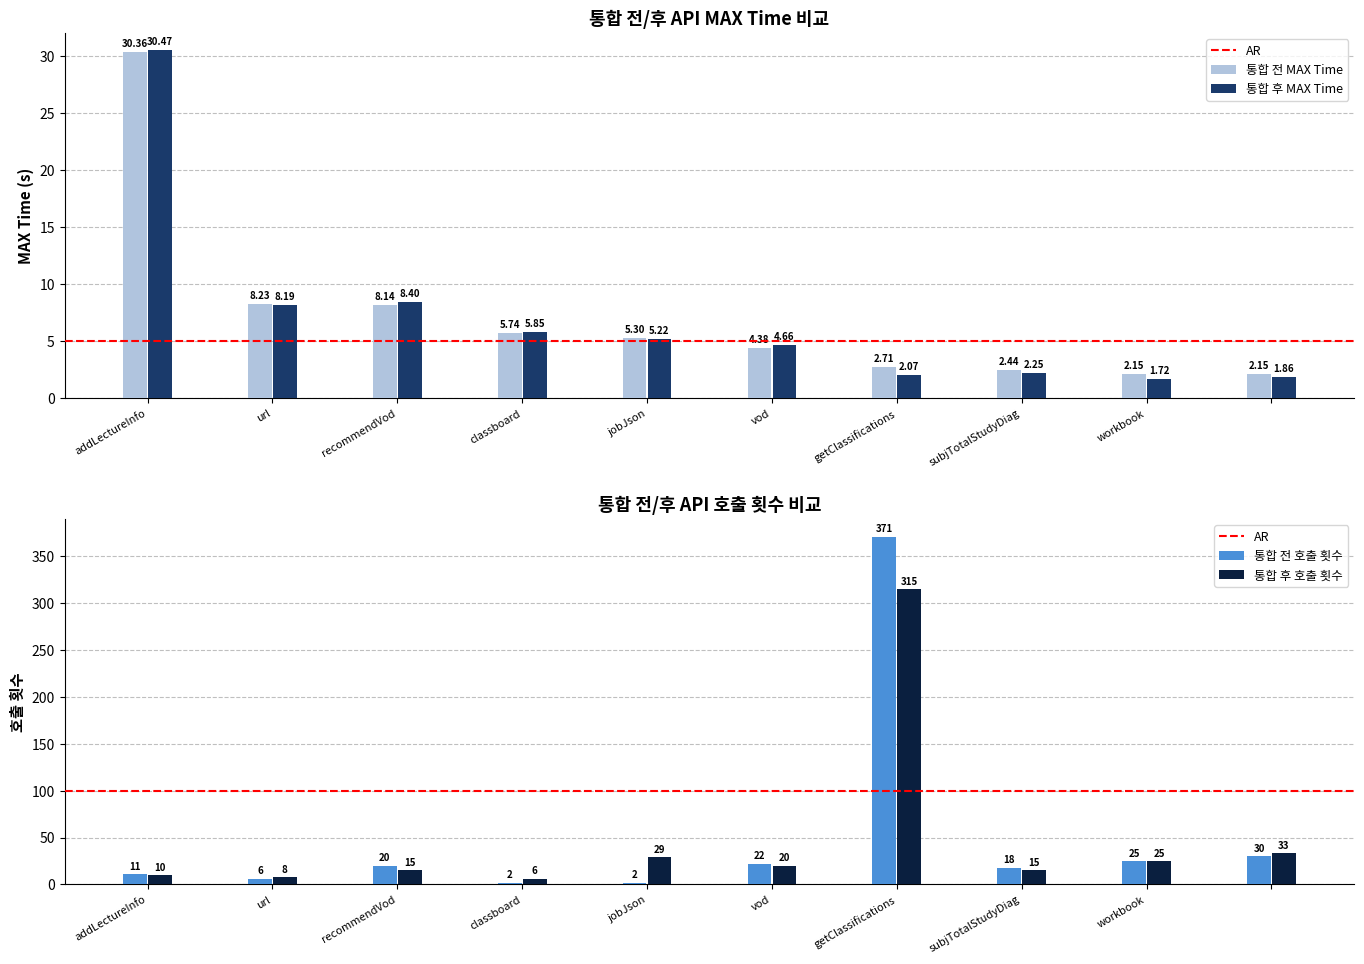

What is the total value across all series at addLectureInfo?

81.8